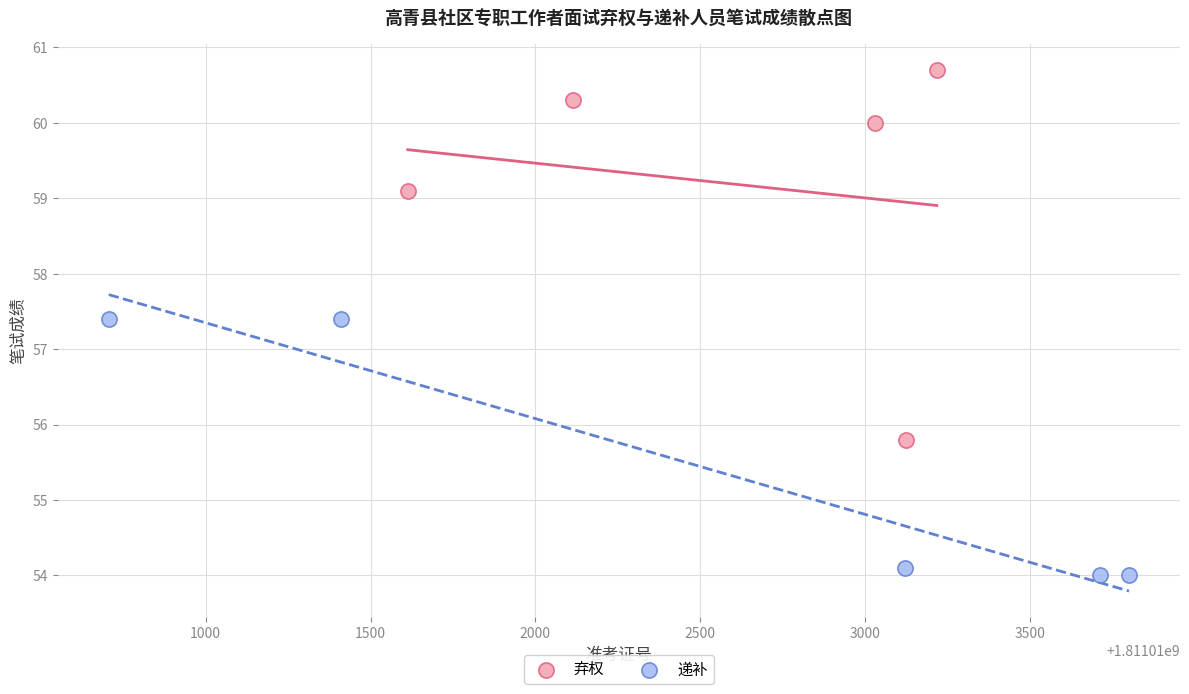

Which series contains the highest Y value?

弃权